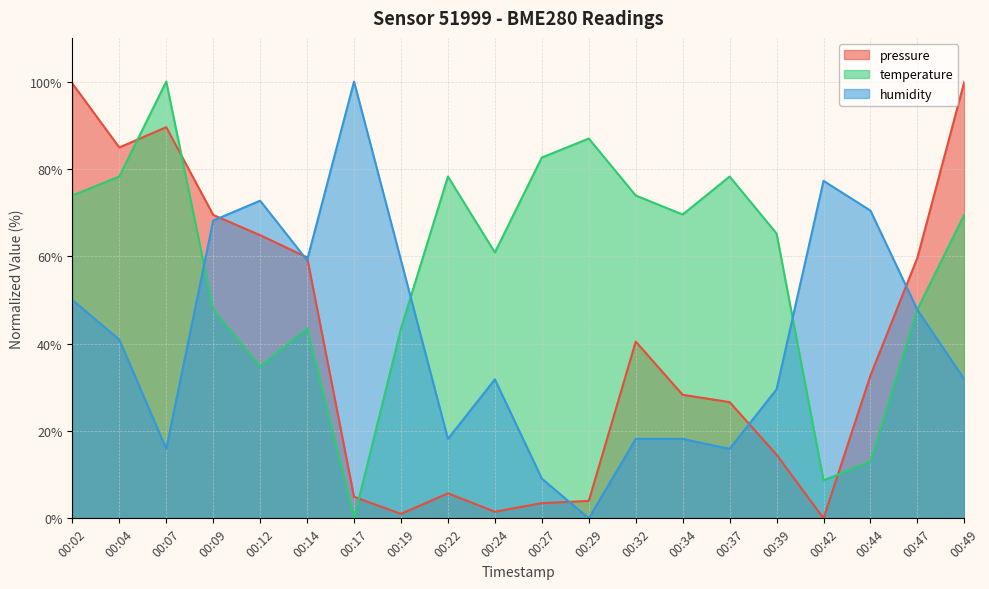

Which series changed the most between 00:04 and 00:49?

pressure